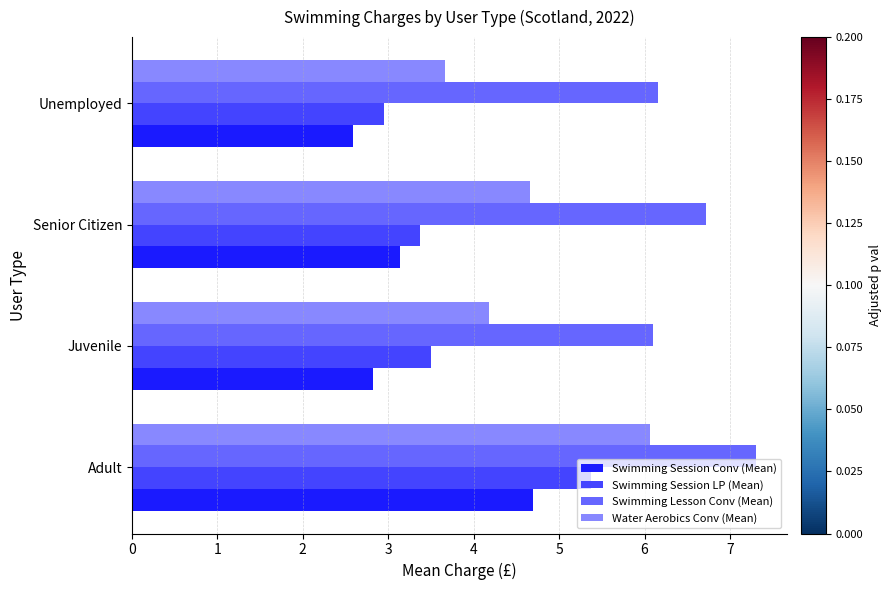

The value of Water Aerobics Conv (Mean) at Senior Citizen is 2.8. True or false?

False